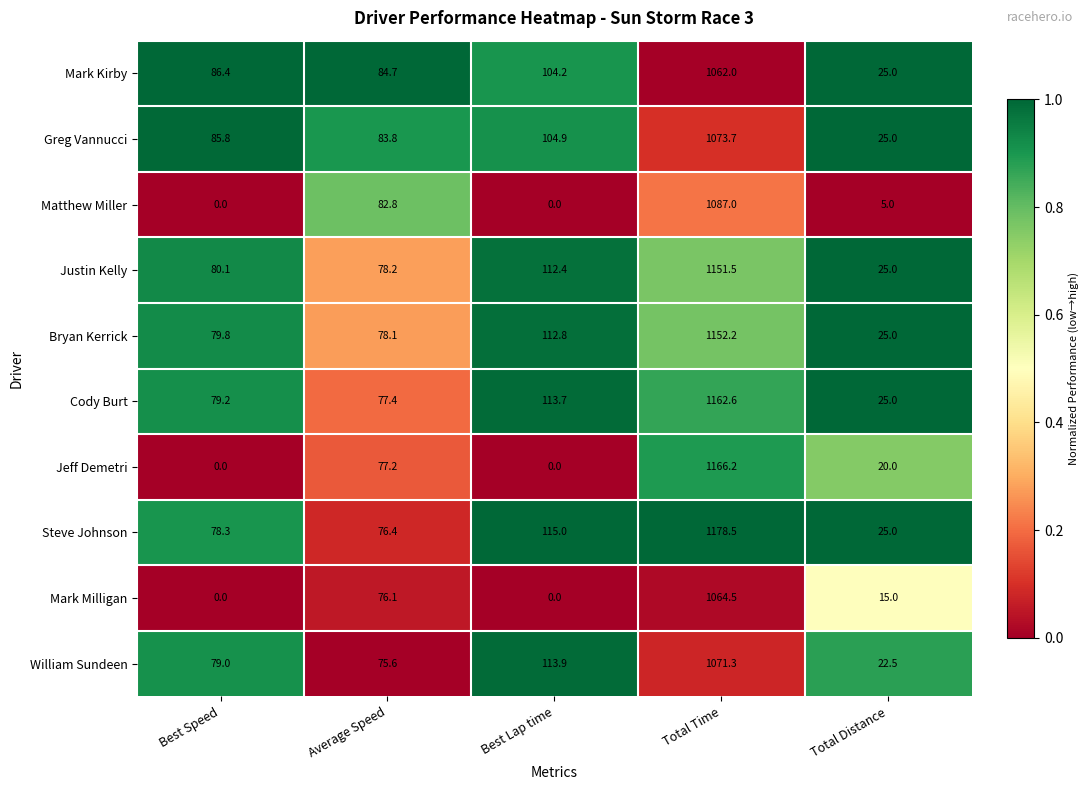

At which category is the sum across all series the highest?

Total Time